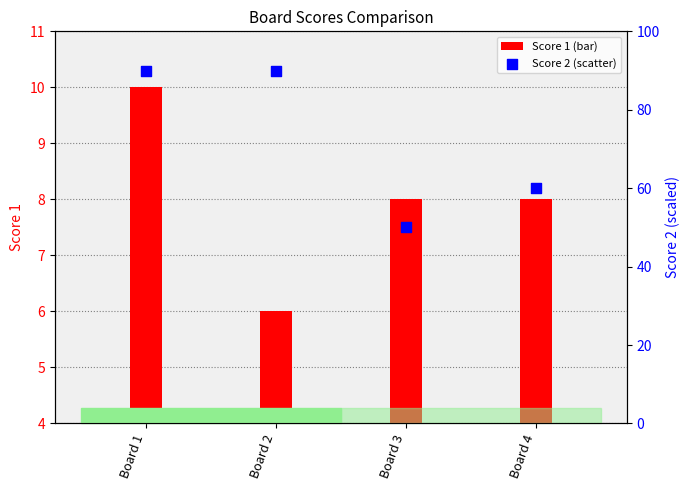

Which series has the largest total across all categories?

Score 2